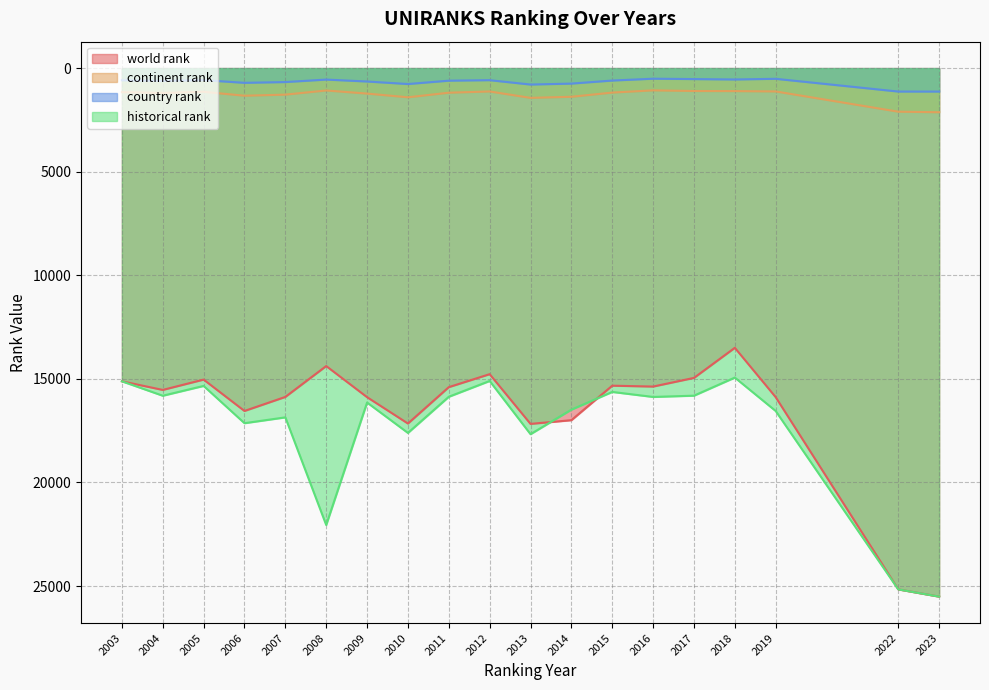

At which category does continent rank reach its first local peak?

2004